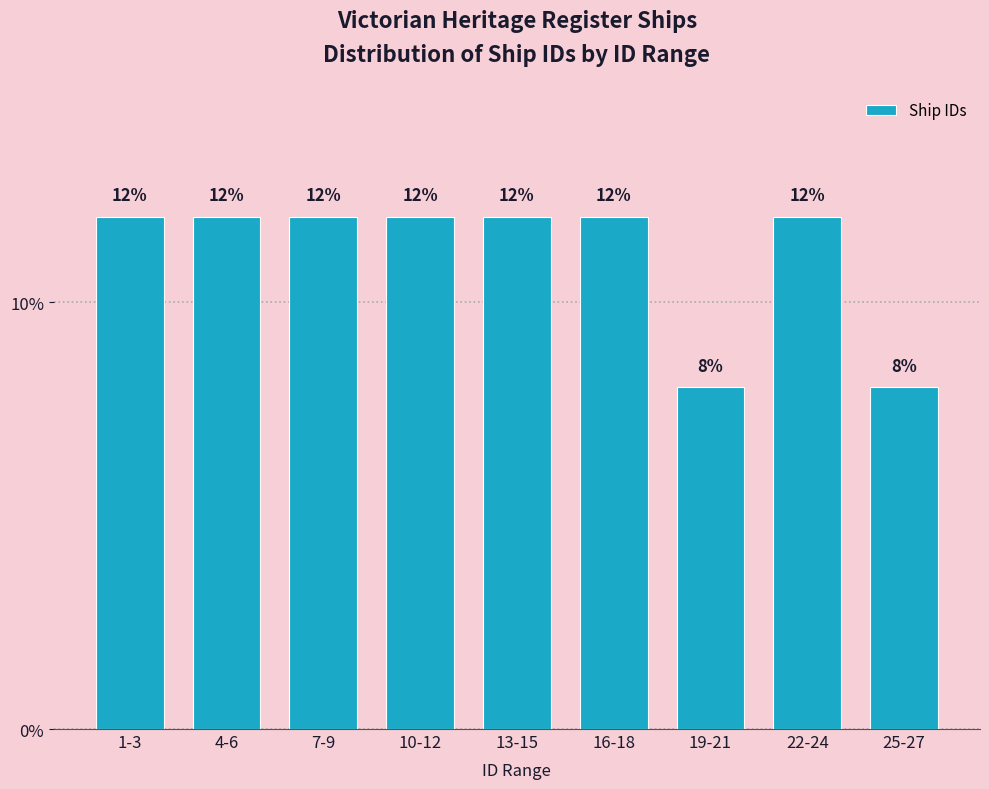

Reading right to left, extract all data points from this chart.

8	12	8	12	12	12	12	12	12